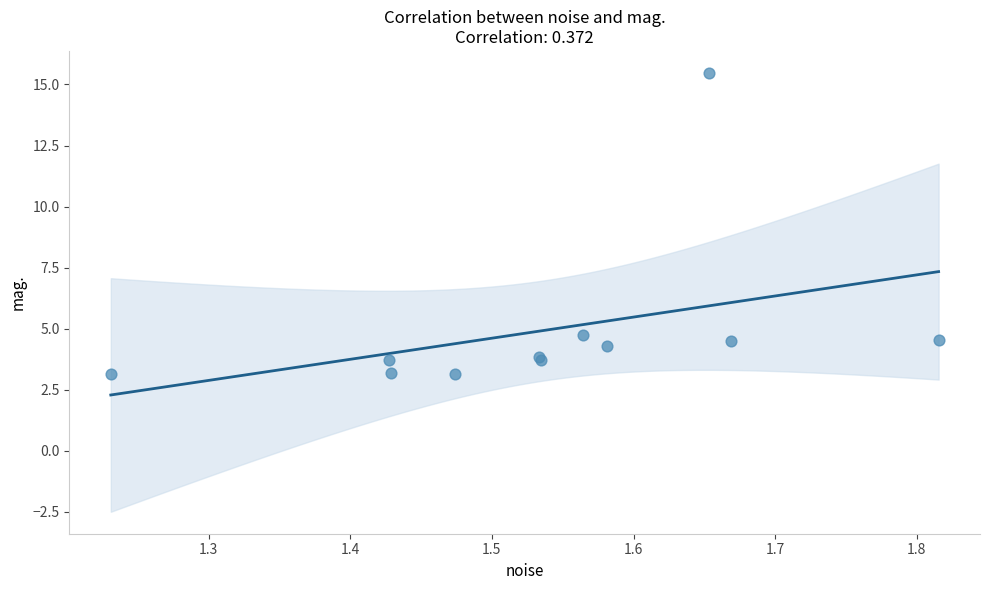

What Y value in the scatter plot is closest to 9?

4.7